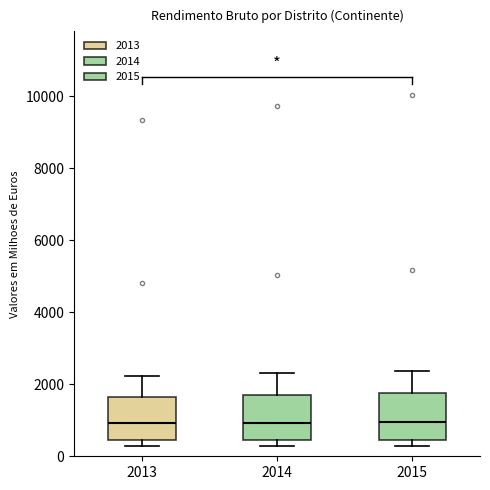

Where does the median line of the box at x = 2013 sit on the y-axis? The values are not printed on the chart, so give them approximately, as read against the axis.

1000